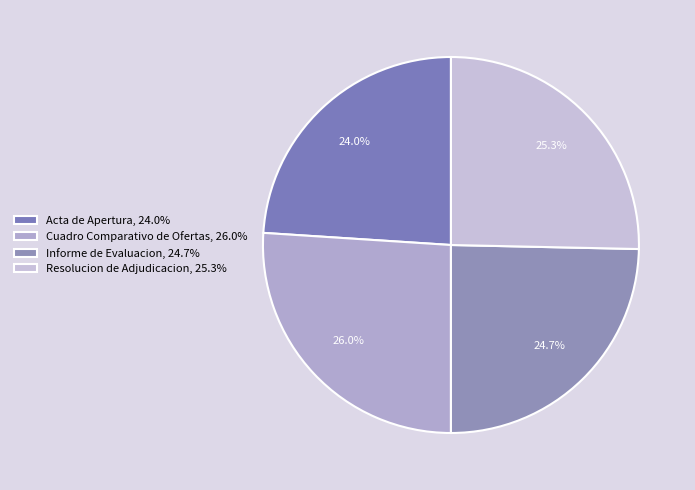

What percentage is the Informe de Evaluacion slice, to the nearest percent?

25%